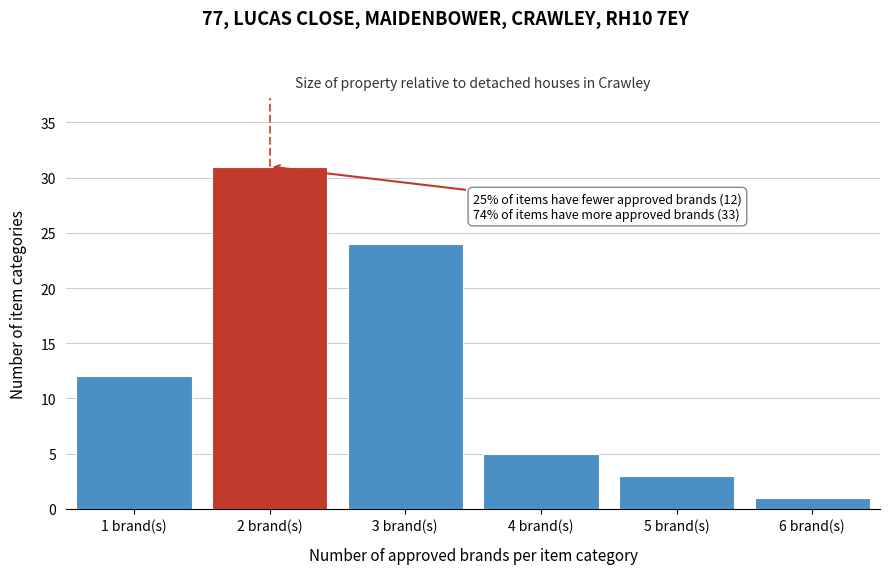

Reading left to right, extract all data points from this chart.

1 brand(s)=12	2 brand(s)=31	3 brand(s)=24	4 brand(s)=5	5 brand(s)=3	6 brand(s)=1